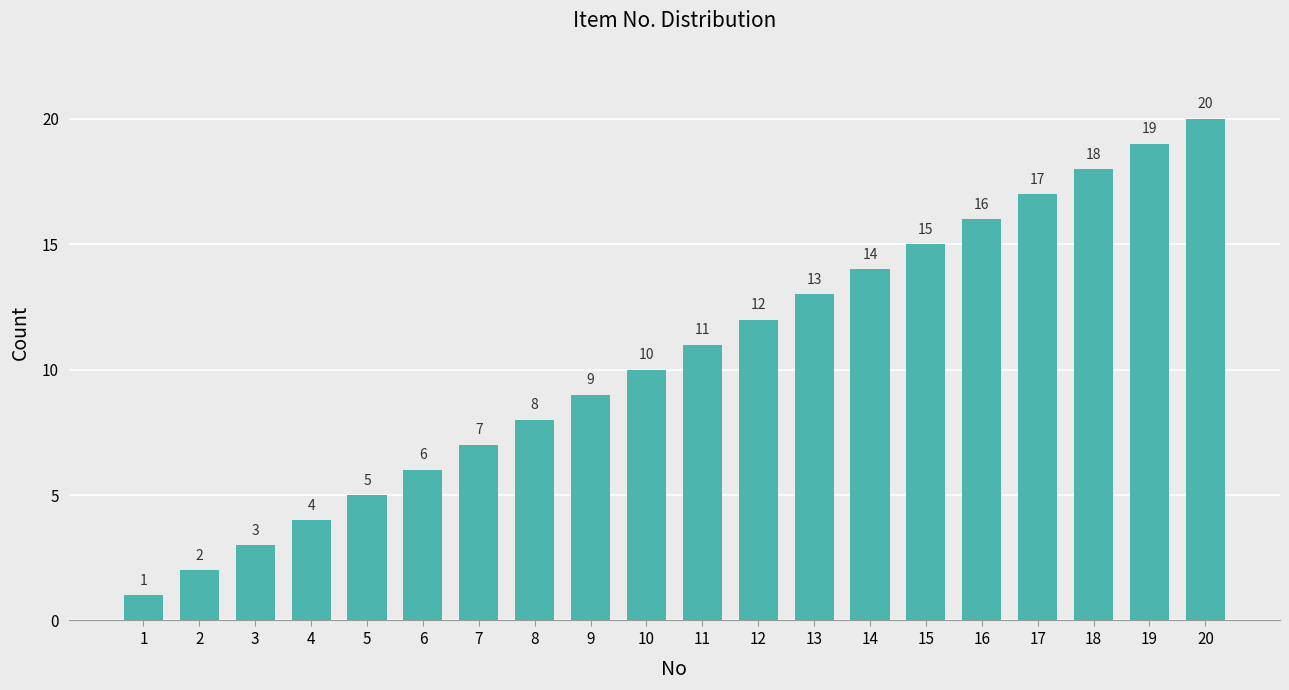

What is the value of the 4th bar from the left?

4